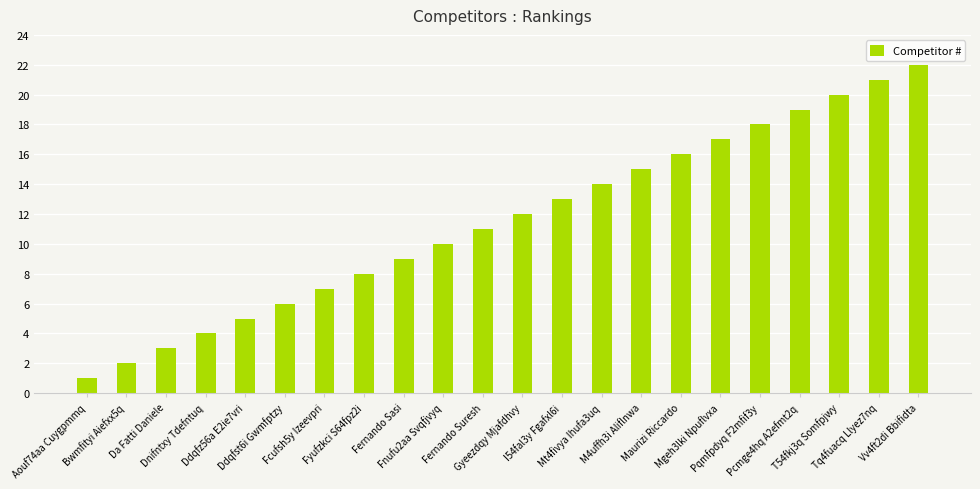

What position from the right is Gyeezdqy Mjafdhvy?

11